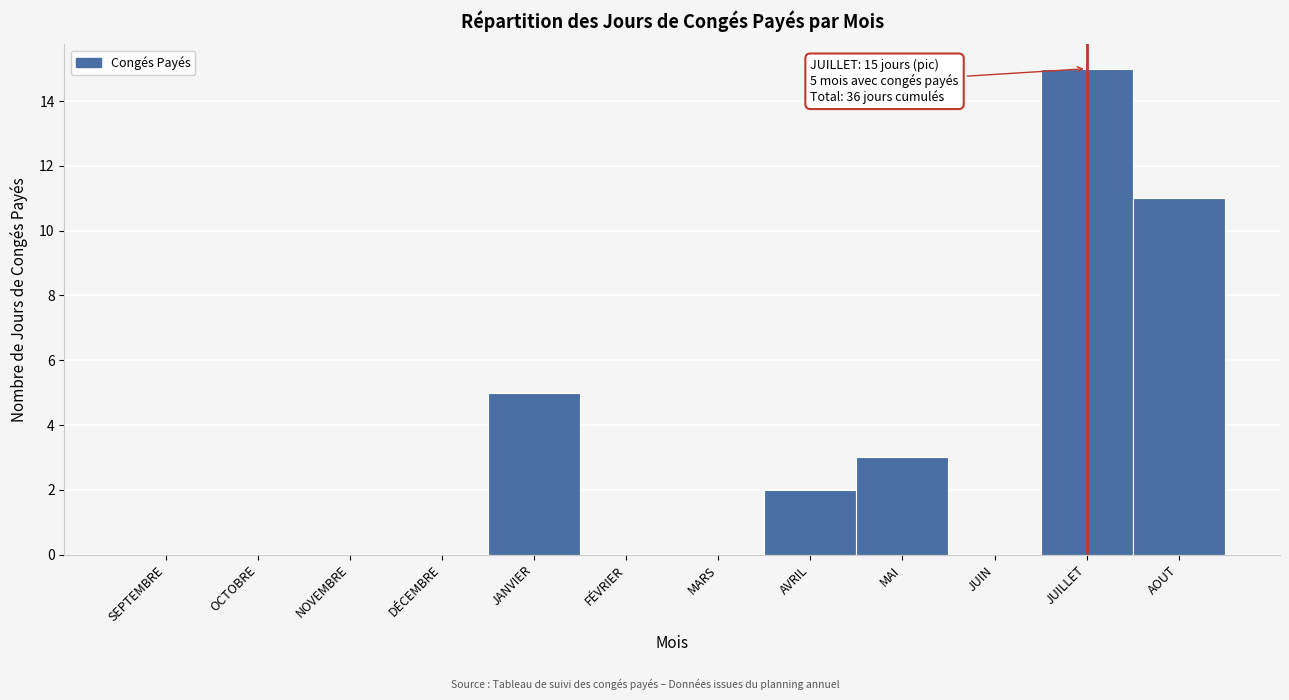

Reading left to right, transcribe all the data shown in this chart.

SEPTEMBRE=0	OCTOBRE=0	NOVEMBRE=0	DÉCEMBRE=0	JANVIER=5	FÉVRIER=0	MARS=0	AVRIL=2	MAI=3	JUIN=0	JUILLET=15	AOUT=11